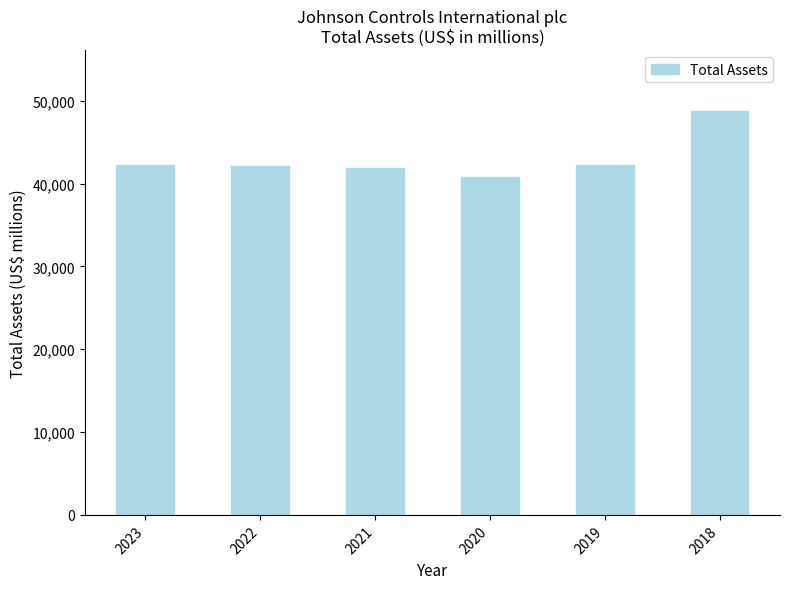

What is the minimum value shown in the chart?

40815